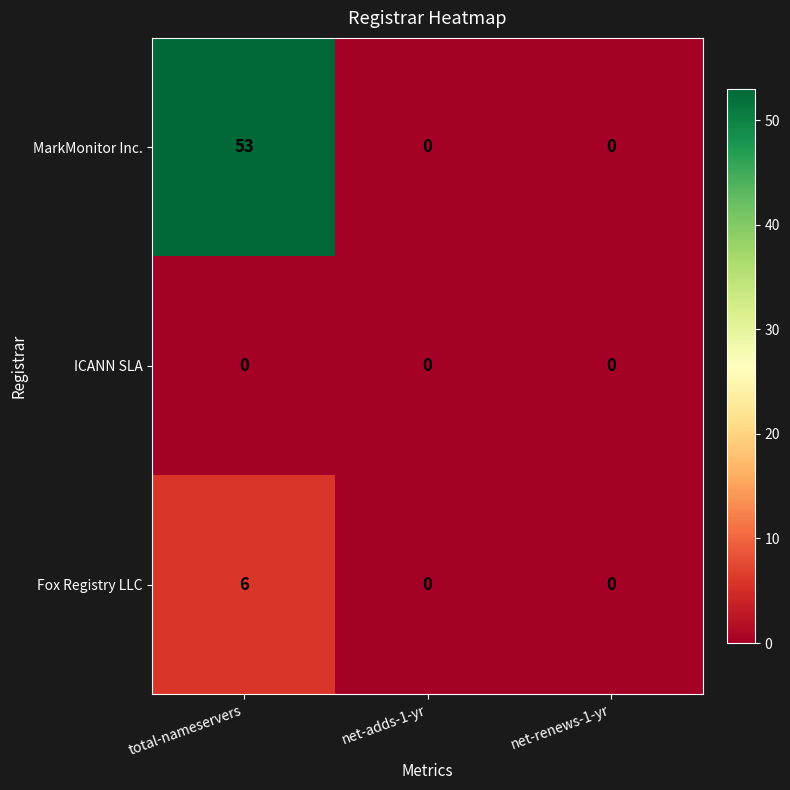

The value of Fox Registry LLC at net-renews-1-yr is 2. True or false?

False